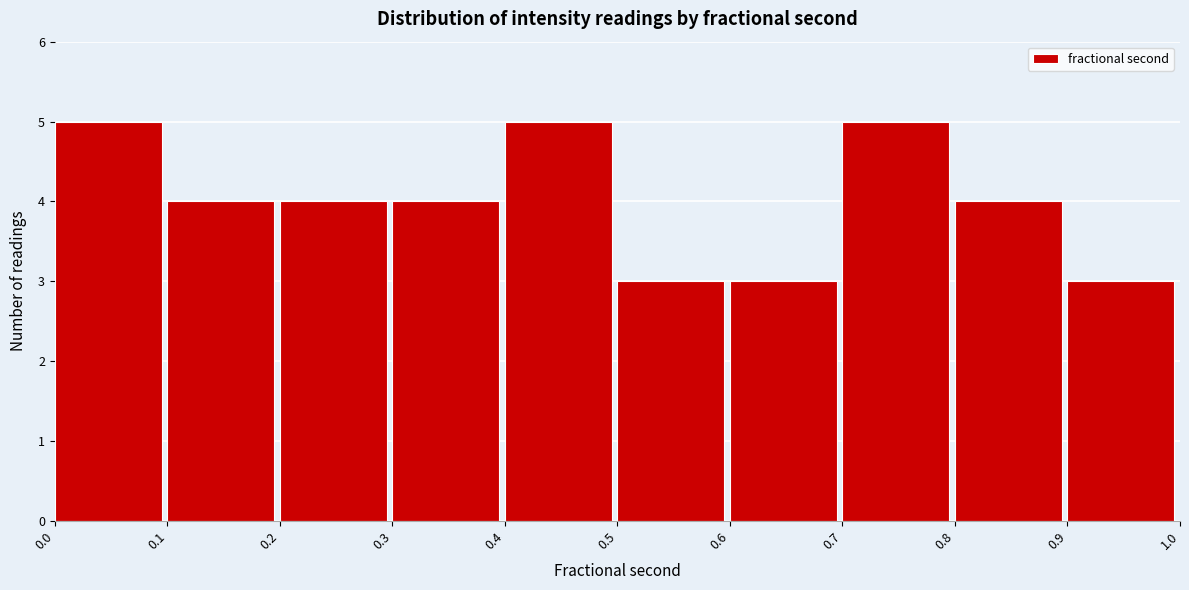

Reading left to right, transcribe this chart: for each bar, give the range it covers on the x-axis and its height. The values are not printed on the chart, so give them approximately, as read against the axis.

0.0 to 0.1: 5
0.1 to 0.2: 4
0.2 to 0.3: 4
0.3 to 0.4: 4
0.4 to 0.5: 5
0.5 to 0.6: 3
0.6 to 0.7: 3
0.7 to 0.8: 5
0.8 to 0.9: 4
0.9 to 1.0: 3